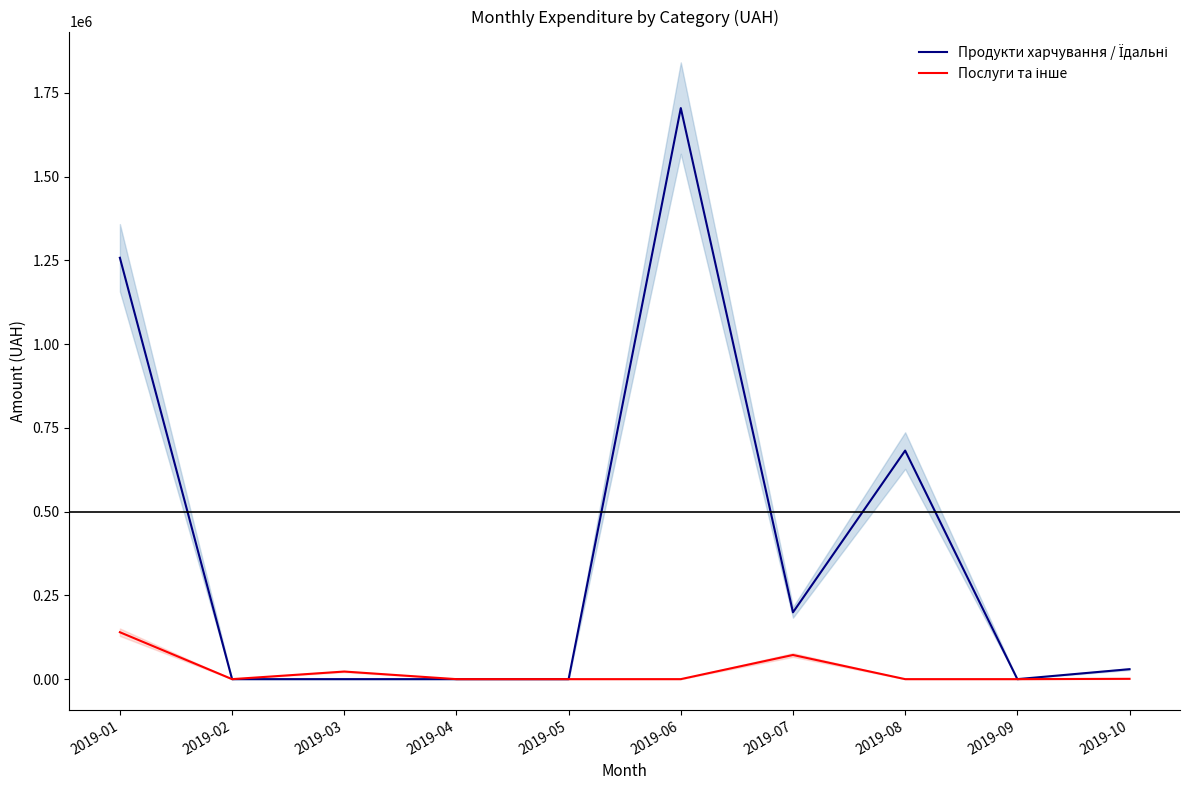

Between 2019-02 and 2019-04, which series saw the biggest shift?

Продукти харчування / Їдальні